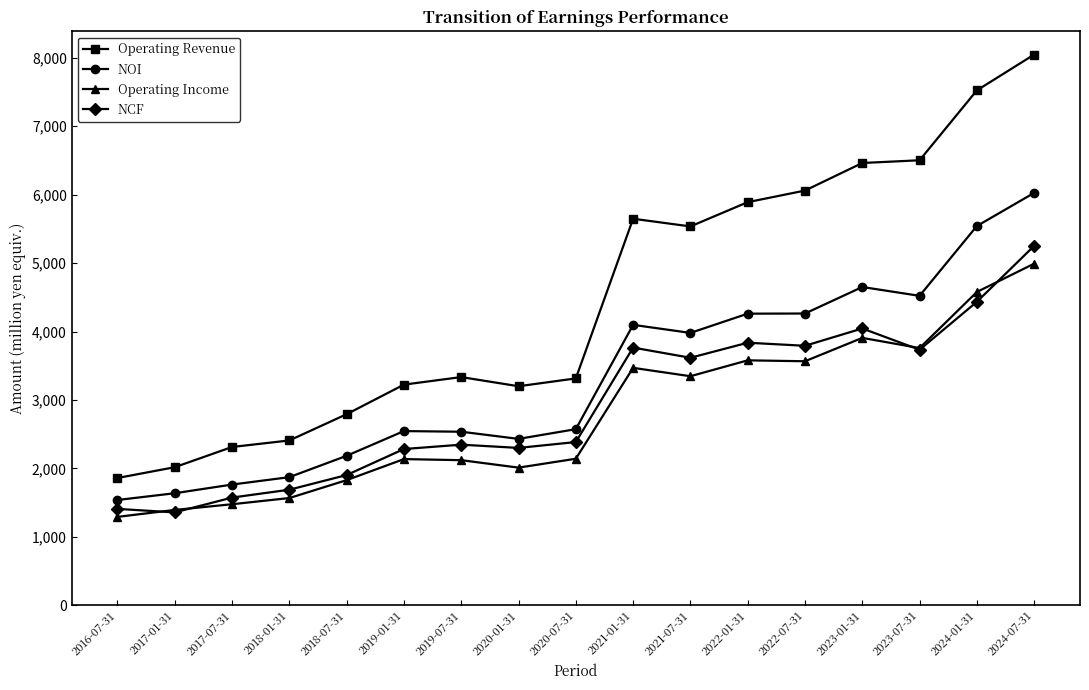

True or false: NOI and Operating Revenue cross at least once.

False